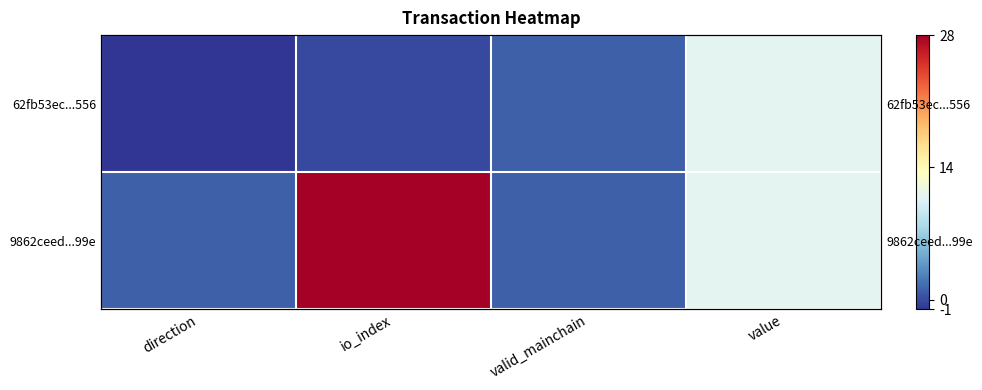

What is the average value of the 9862ceed...99e series?

10